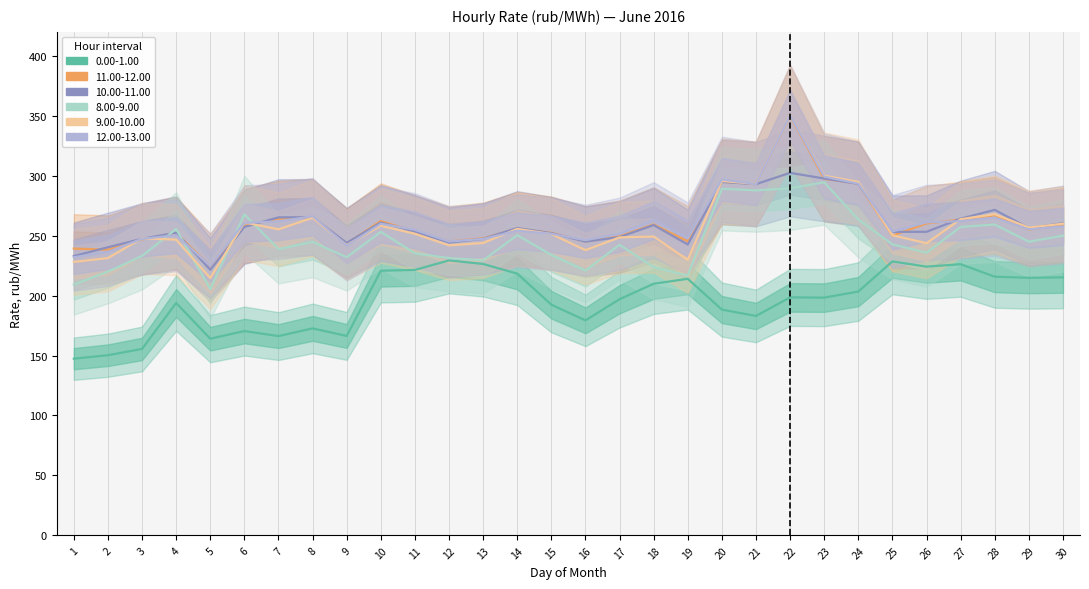

Read the 11.00-12.00 value at 3.

247.0